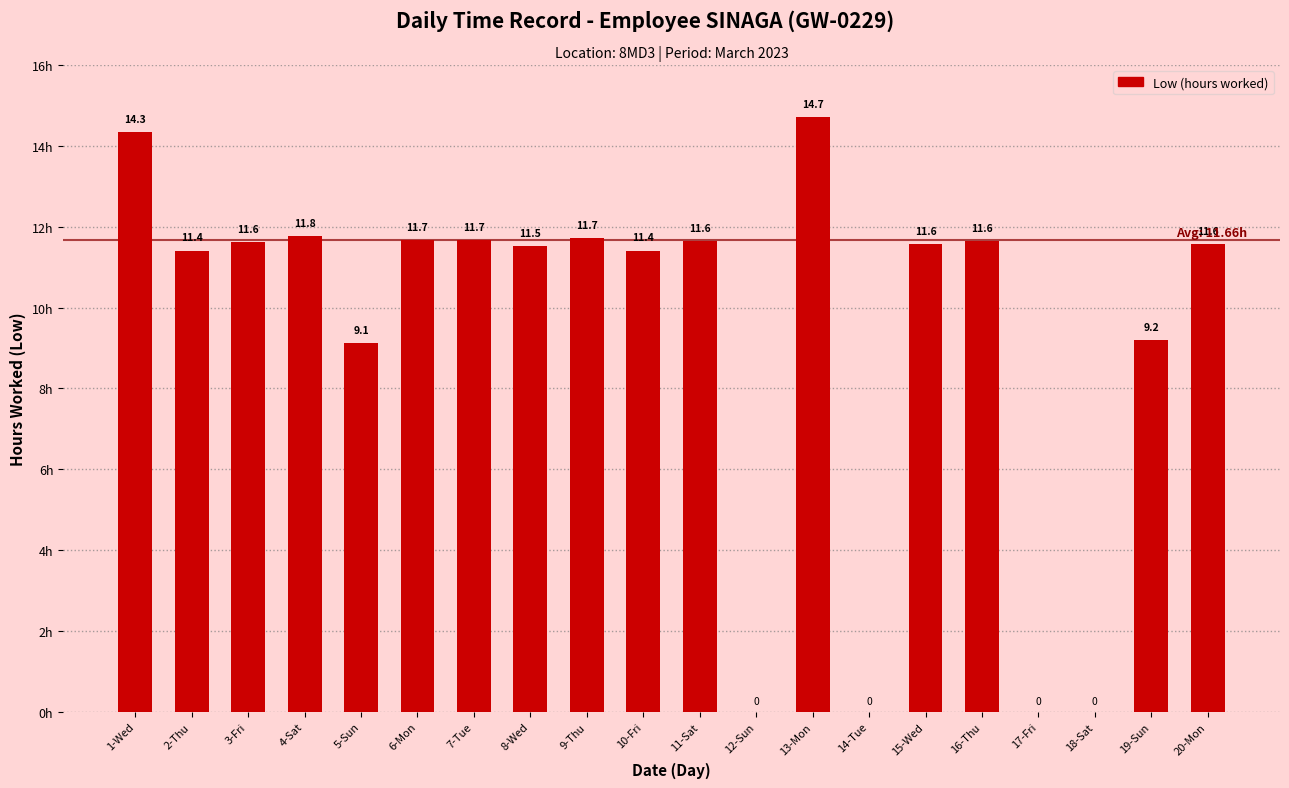

The chart shows a value of 0.0 at 18-Sat. True or false?

True